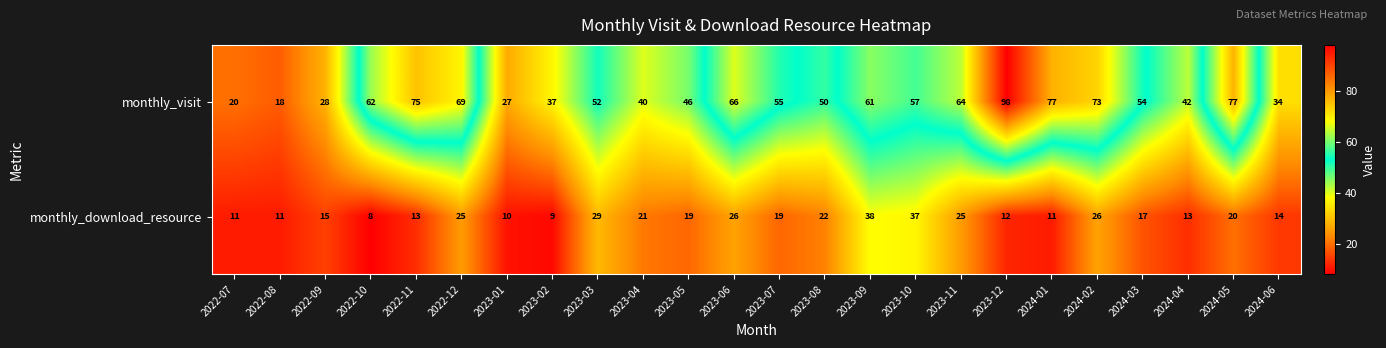

What is the greatest value displayed?

98